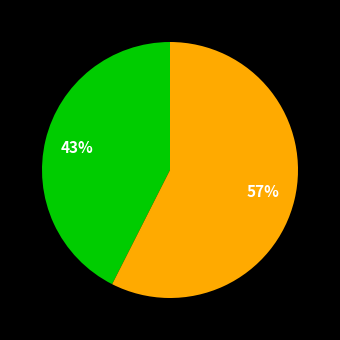

To the nearest percent, what is the average slice percentage?

50%